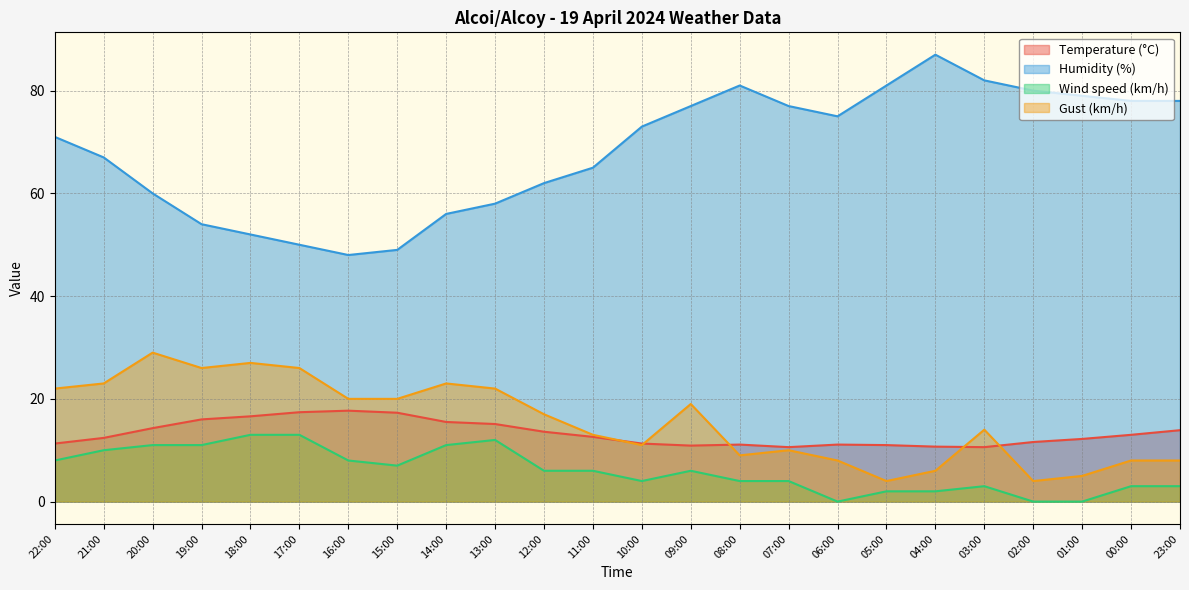

How many series are shown in this chart?

4